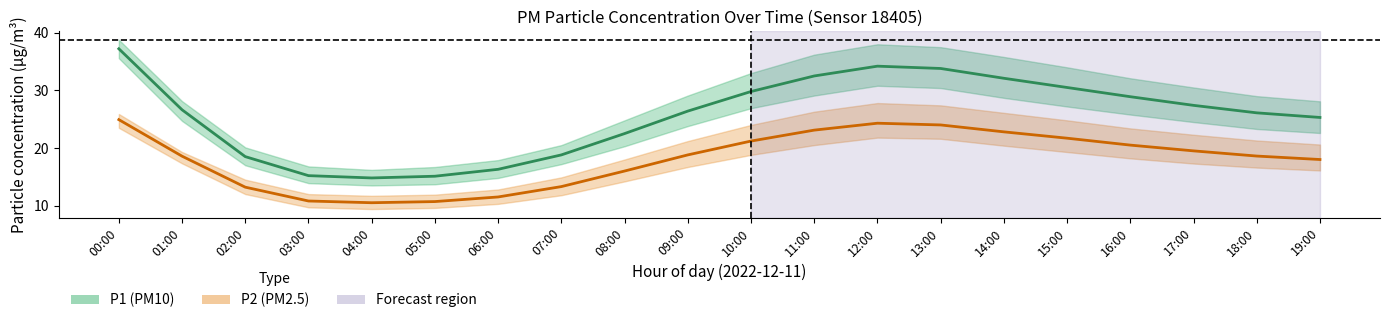

What is the difference between the second highest and minimum values in the P2 (PM2.5) series?

13.8